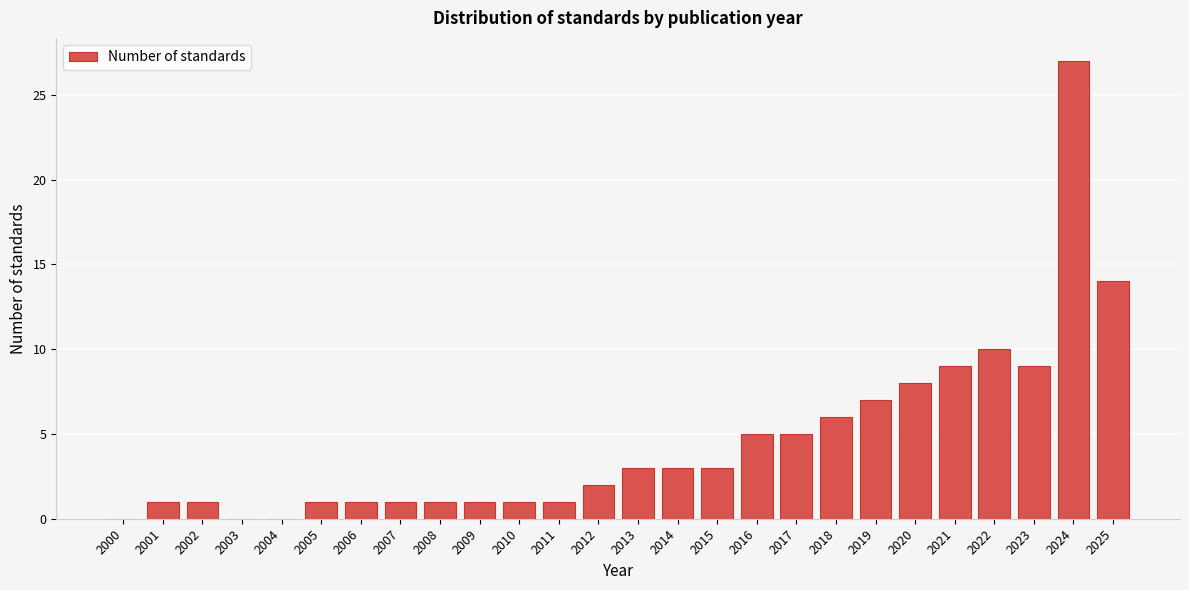

Reading left to right, extract all data points from this chart.

2000=0	2001=1	2002=1	2003=0	2004=0	2005=1	2006=1	2007=1	2008=1	2009=1	2010=1	2011=1	2012=2	2013=3	2014=3	2015=3	2016=5	2017=5	2018=6	2019=7	2020=8	2021=9	2022=10	2023=9	2024=27	2025=14